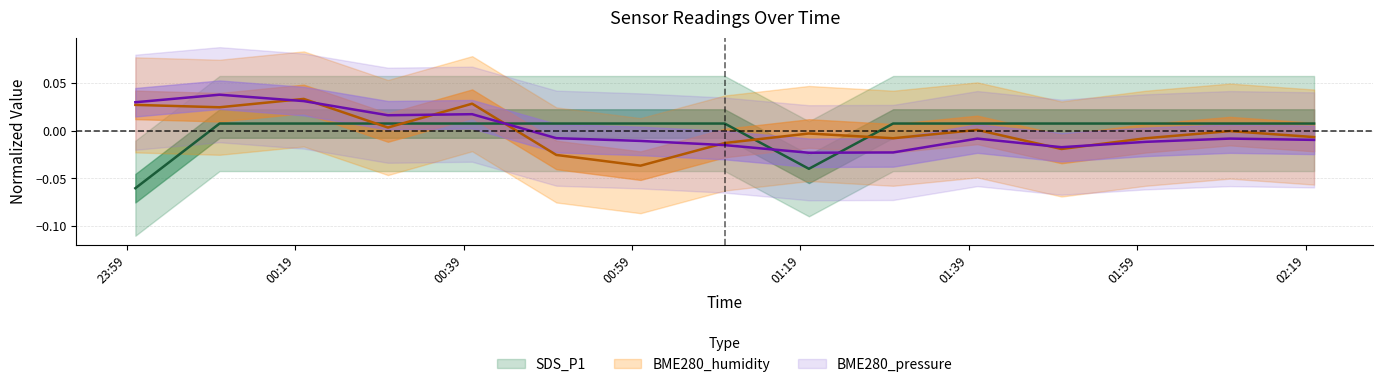

True or false: SDS_P1 has more than 2 points higher than both neighbors.

False